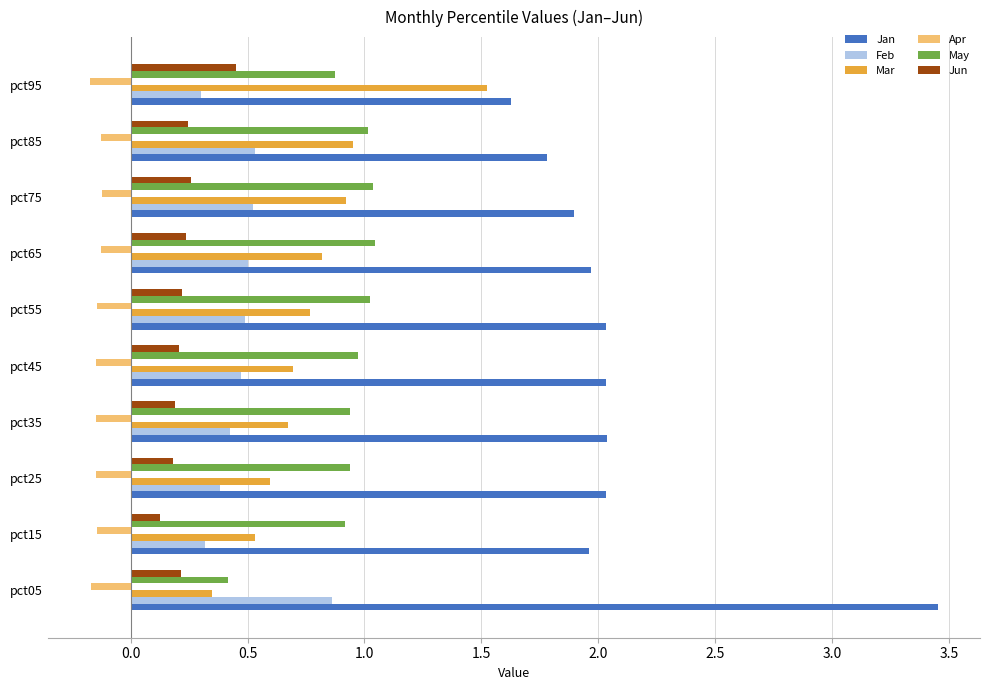

What is the approximate value of Mar at pct45?

0.7